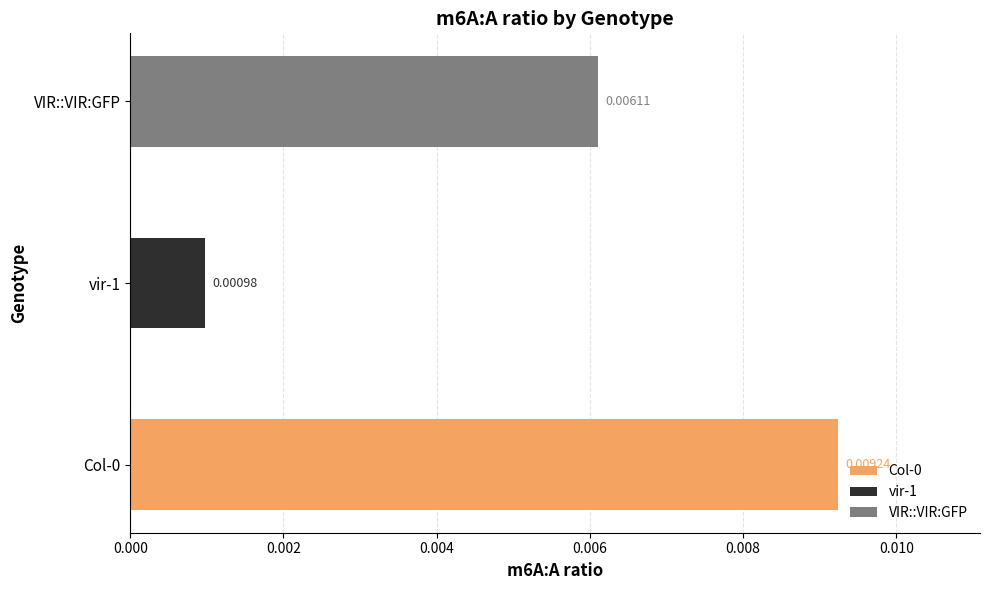

Is it true that vir-1 equals 0.0 at vir-1?

False